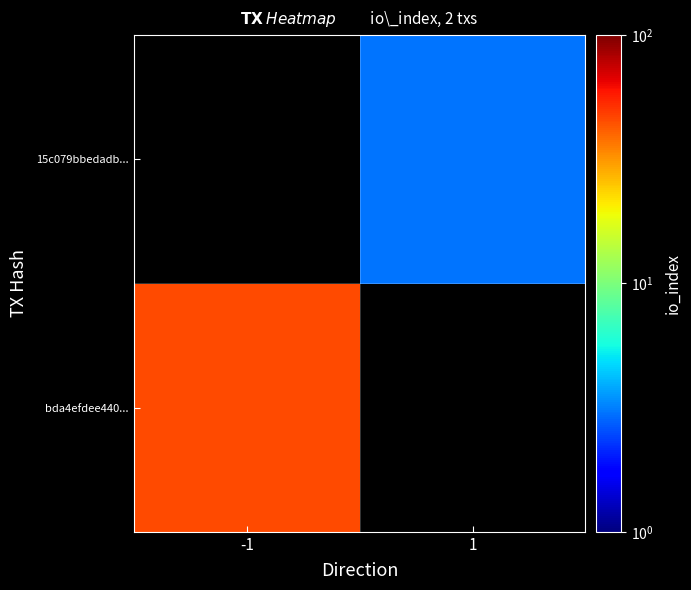

Between -1 and 1, which is larger?

1